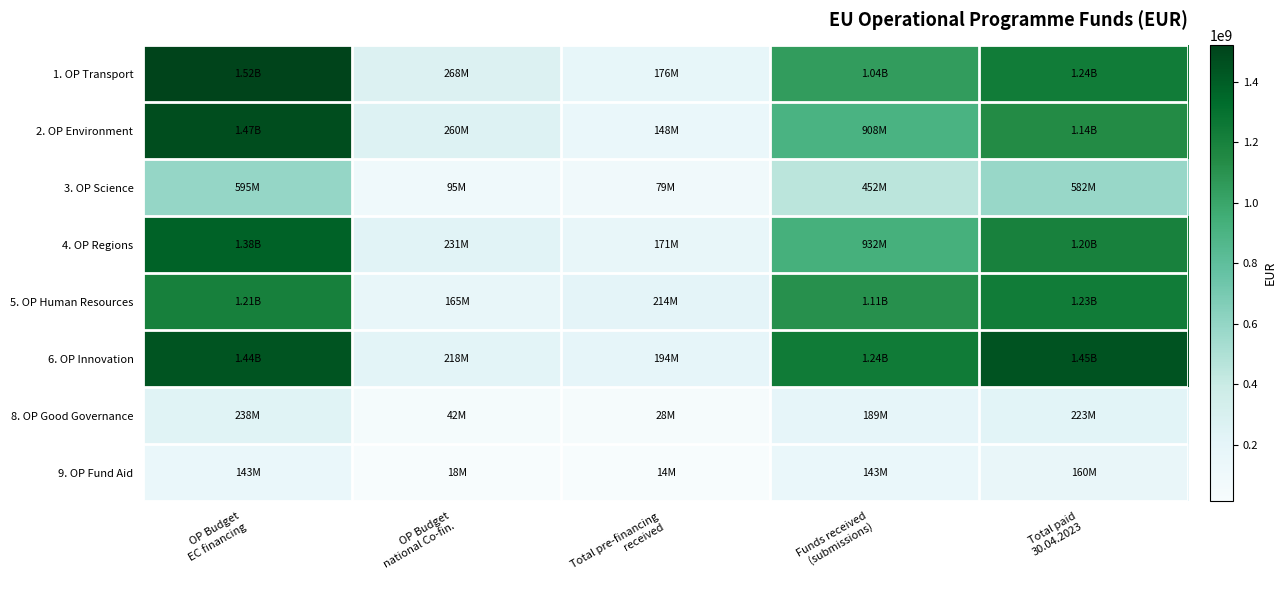

Which series has the widest spread of values?

1. OP Transport